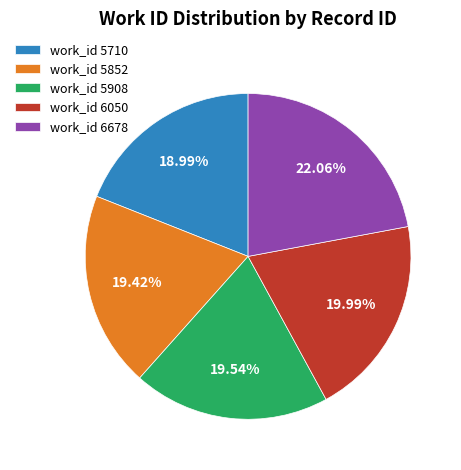

Is there a majority slice in this chart?

No